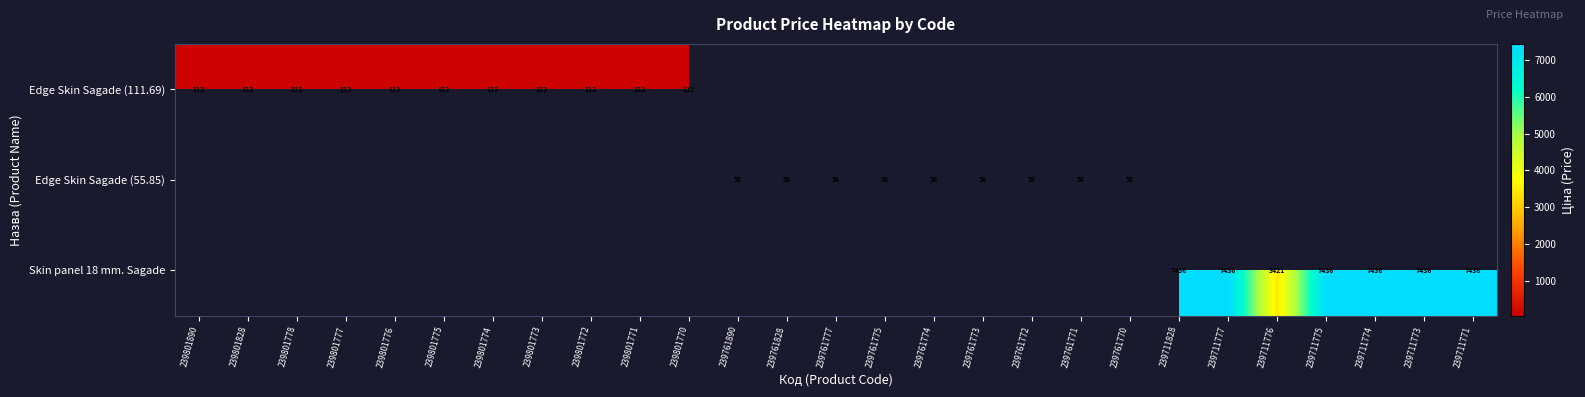

Is it true that Edge Skin Sagade (111.69) equals 112 at 239801770?

True